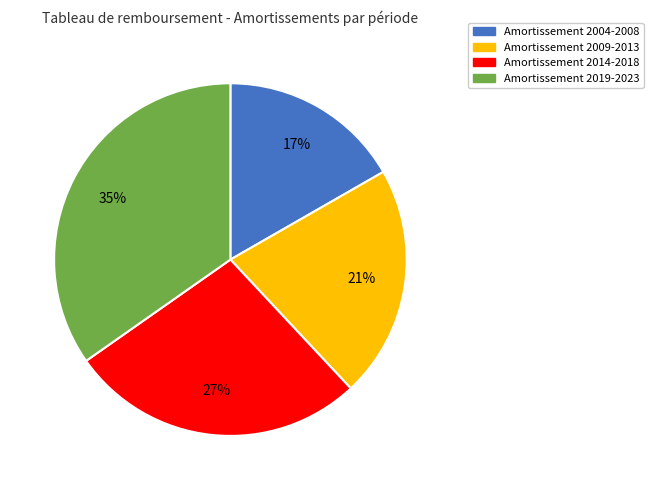

What is the largest slice in the pie chart?

Amortissement 2019-2023